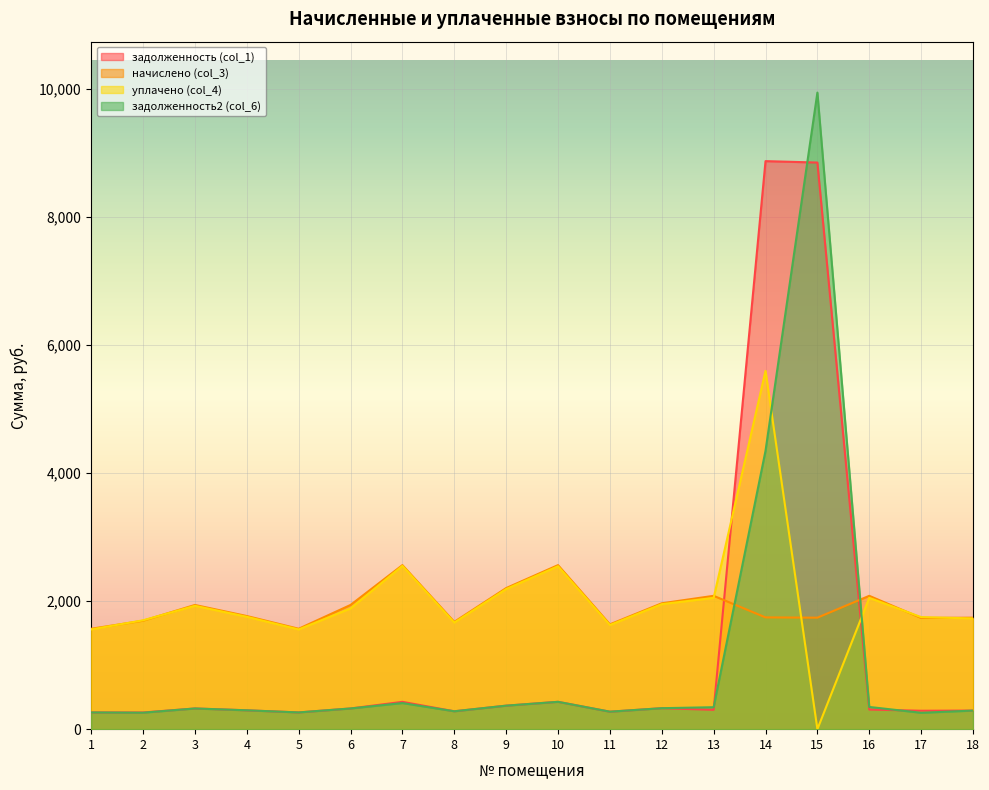

Which series ends up on top after the final intersection of начислено (col_3) and уплачено (col_4)?

начислено (col_3)